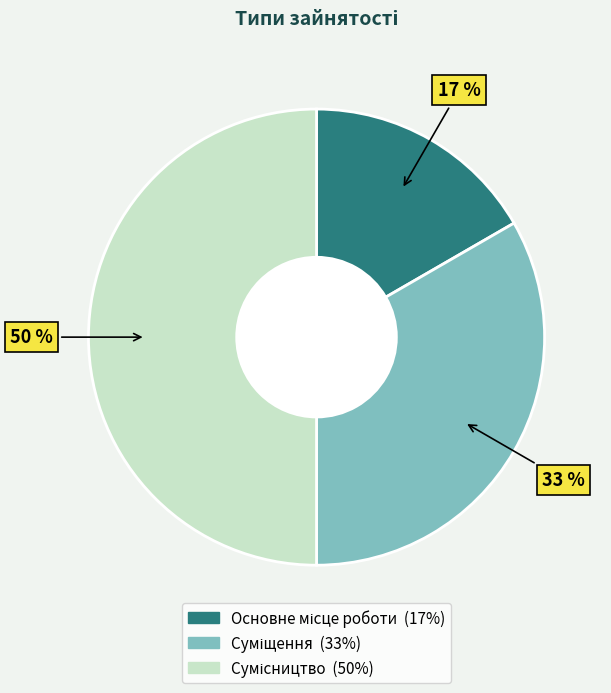

To the nearest percent, what is the average slice percentage?

33%